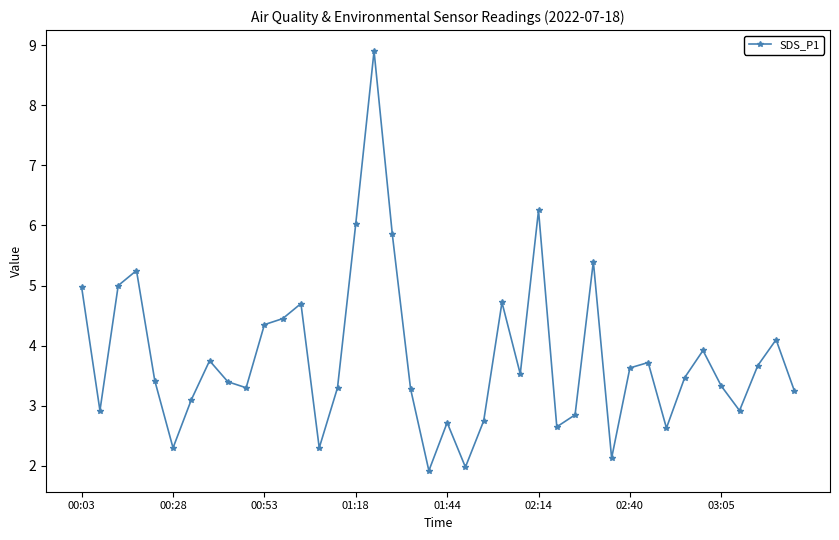

What is the maximum value shown in the chart?

8.9